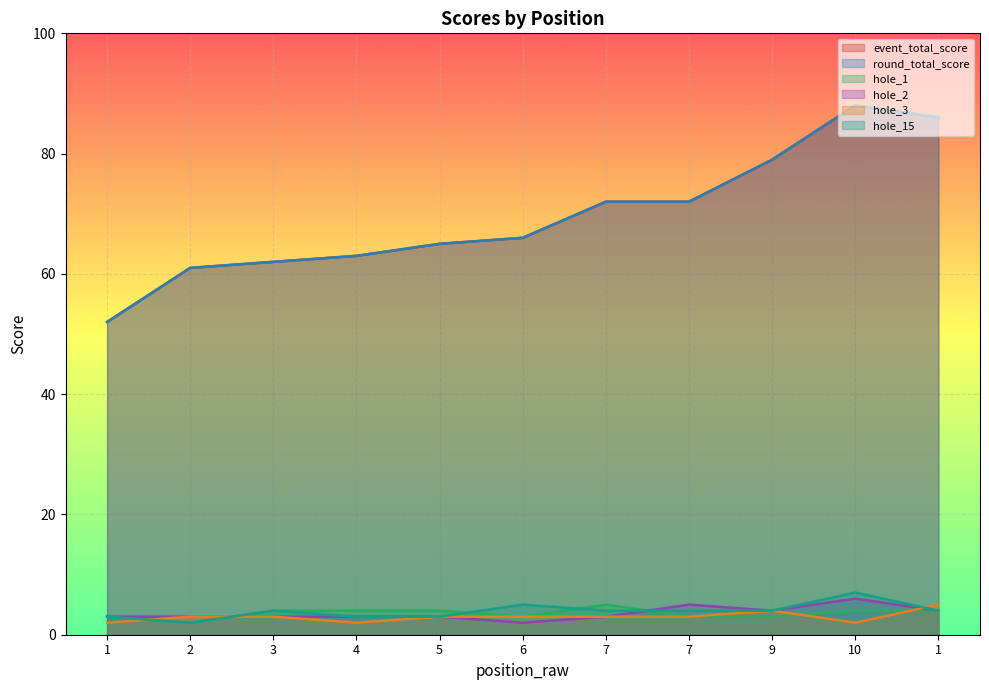

Where is the first local maximum for hole_3?

9